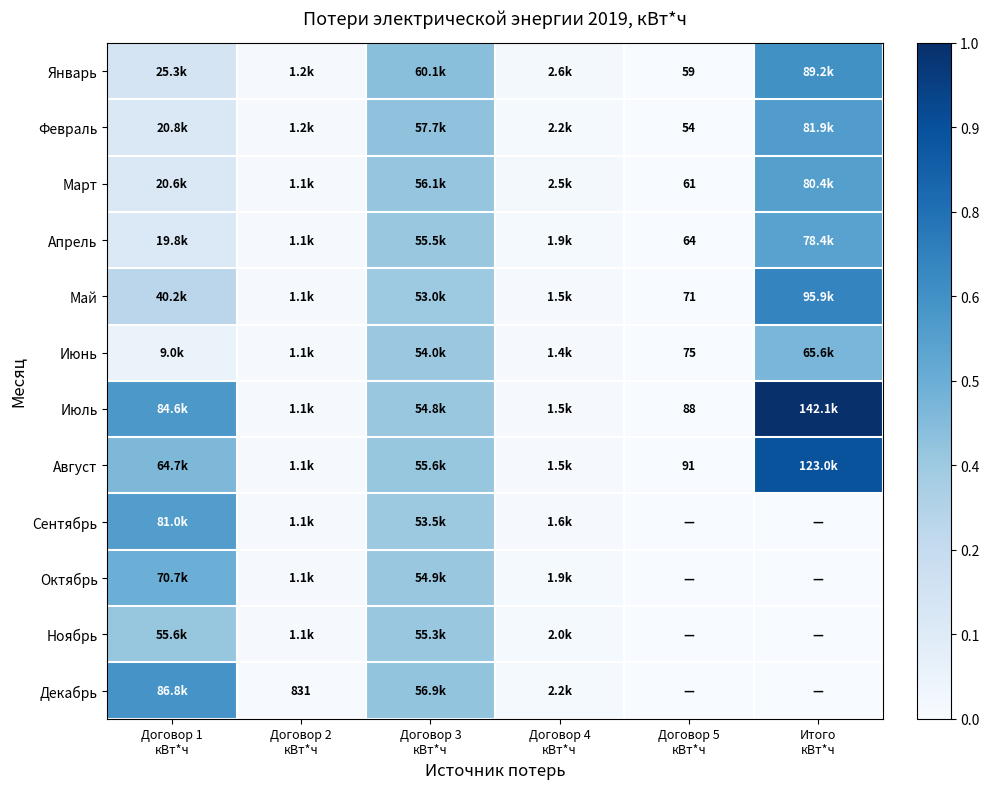

The value of Июль at Договор 2 кВт*ч is 0.0. True or false?

False